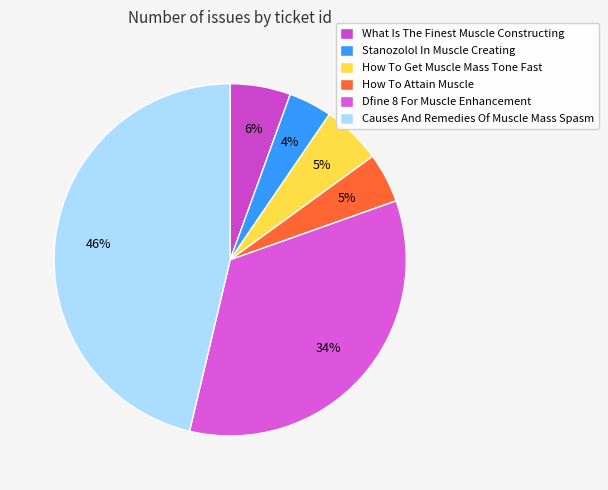

What percentage is the What Is The Finest Muscle Constructing slice, to the nearest percent?

6%